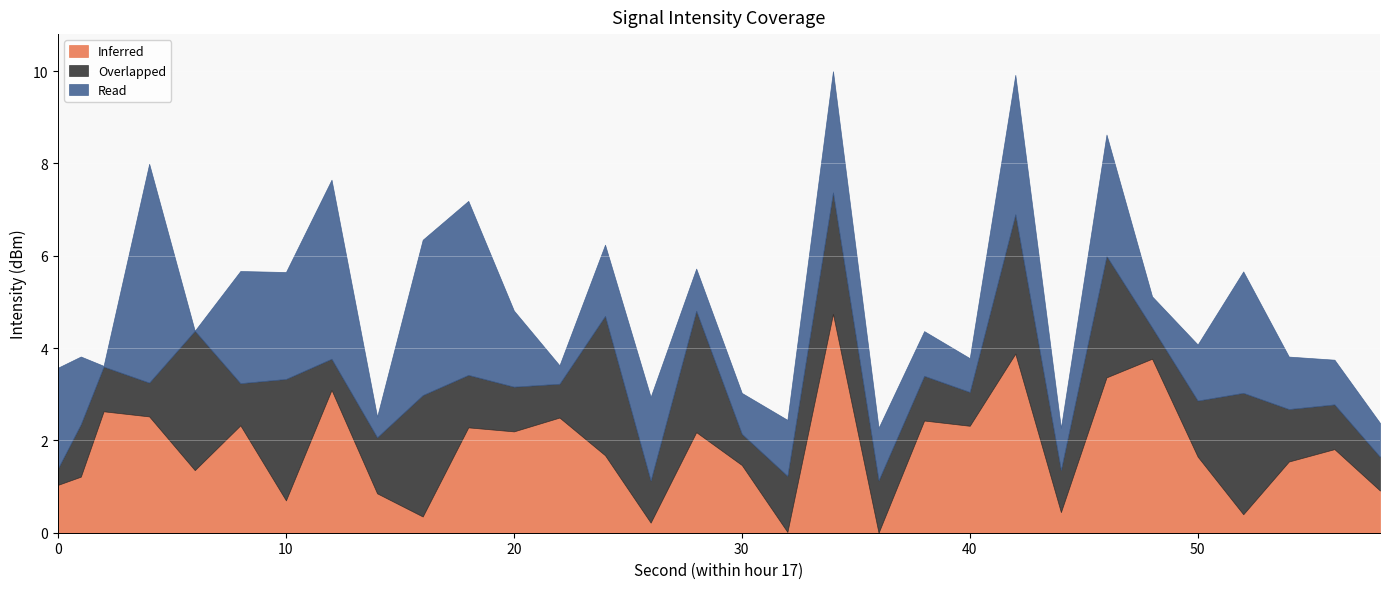

What is the average value of the Inferred series?

1.8